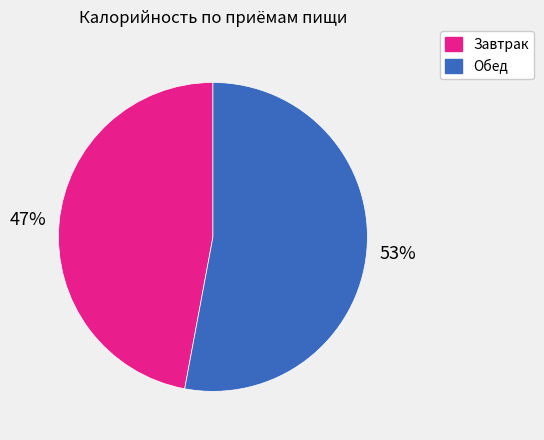

Which slice is the largest?

Обед